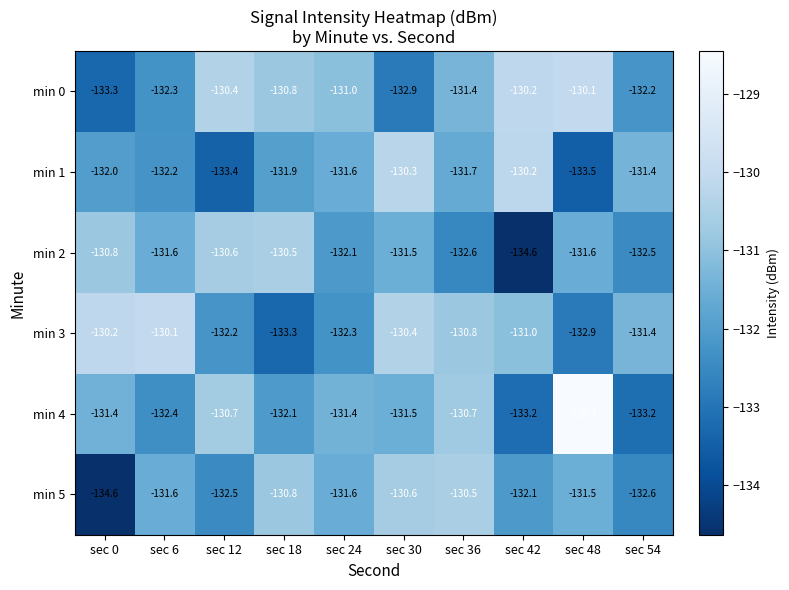

At which category is the sum across all series the highest?

sec 30